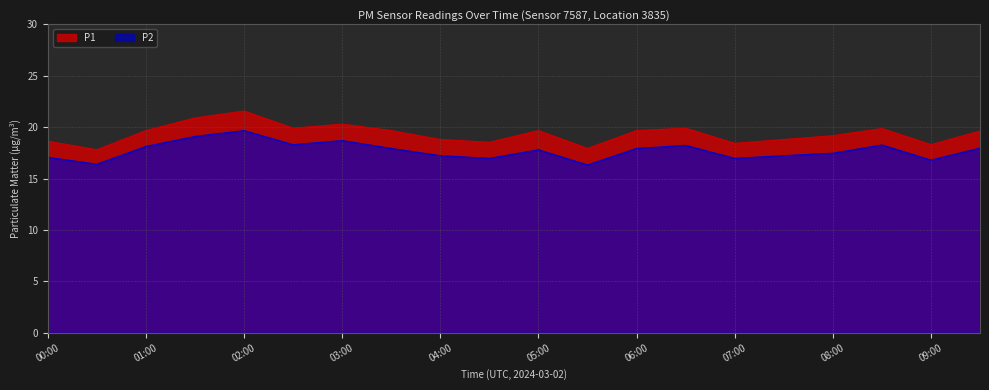

In P1, how many points are higher than both neighbors (excluding endpoints)?

5